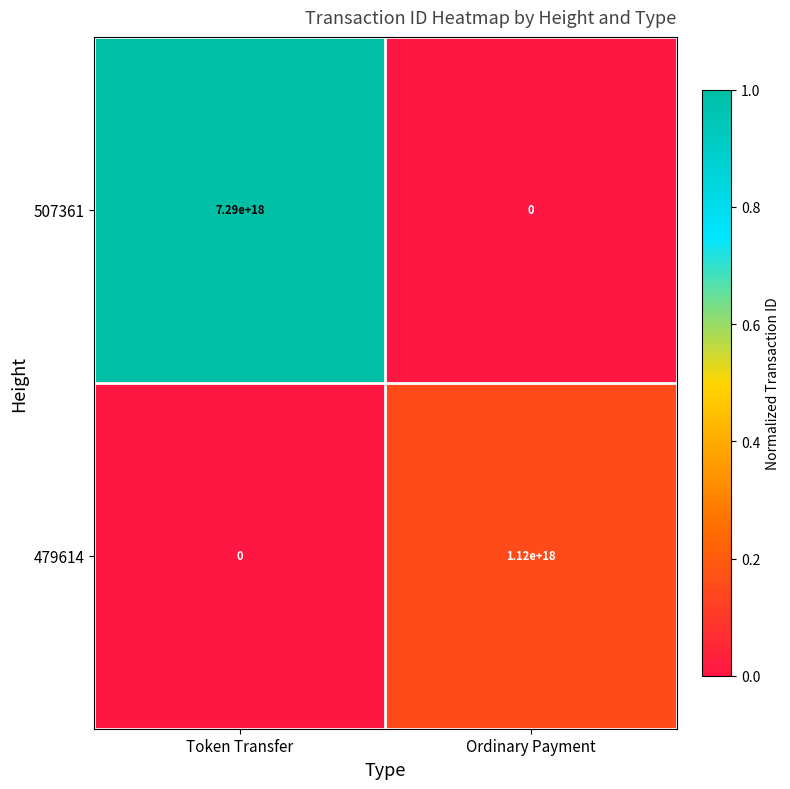

List the series in order of their peak value, highest first.

507361, 479614